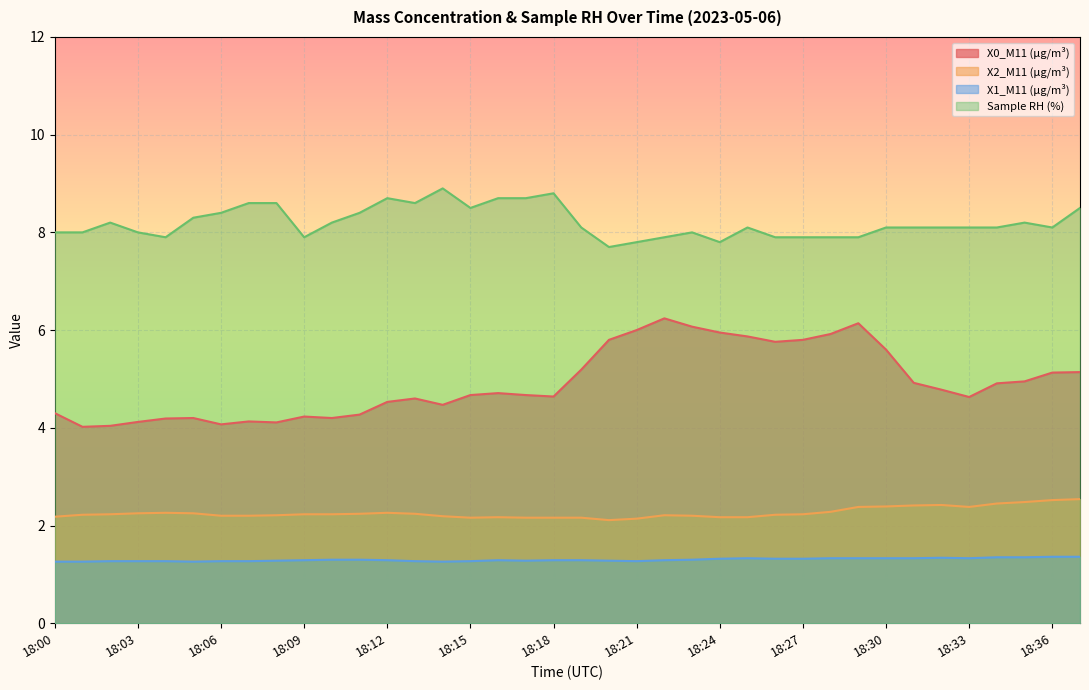

Which label corresponds to the largest value in the chart?

18:14